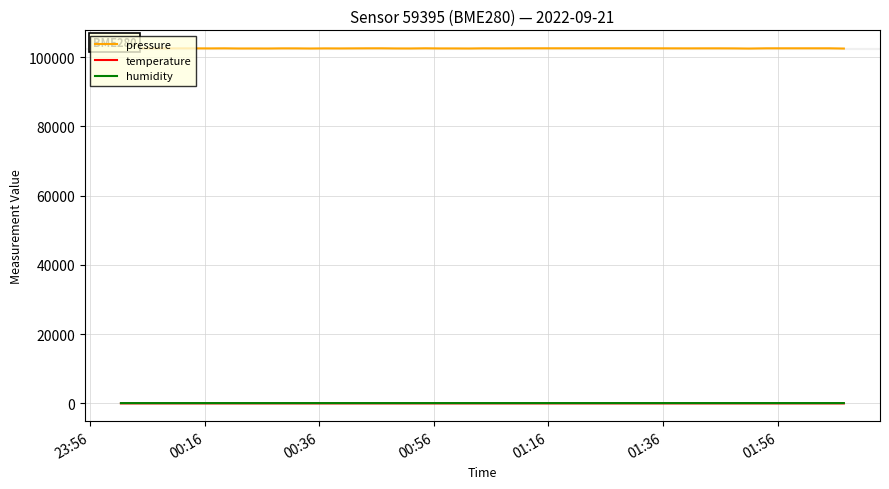

True or false: pressure and temperature intersect in this chart.

False